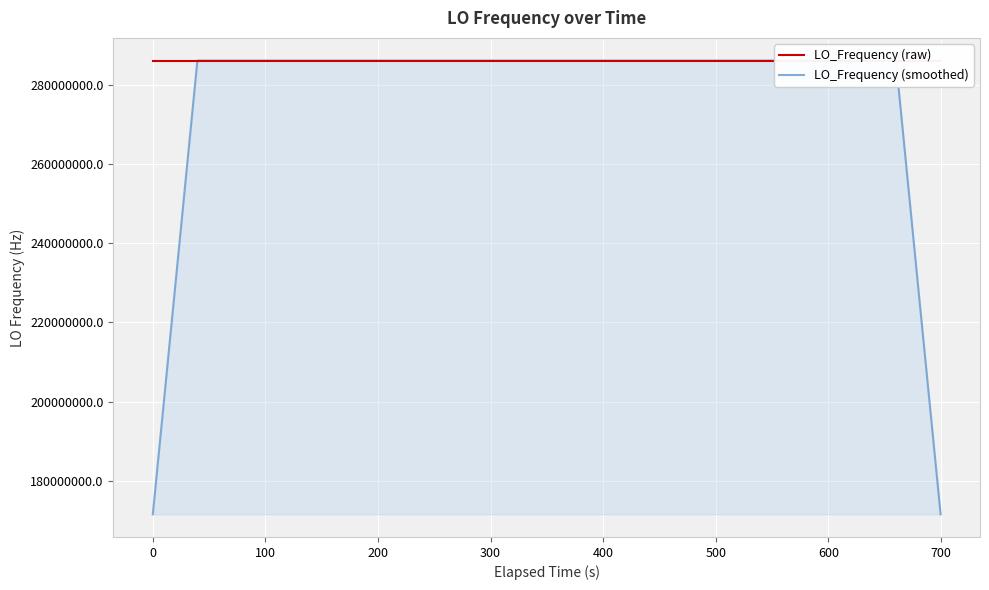

What is the maximum value for LO_Frequency (smoothed)?

286047003.0